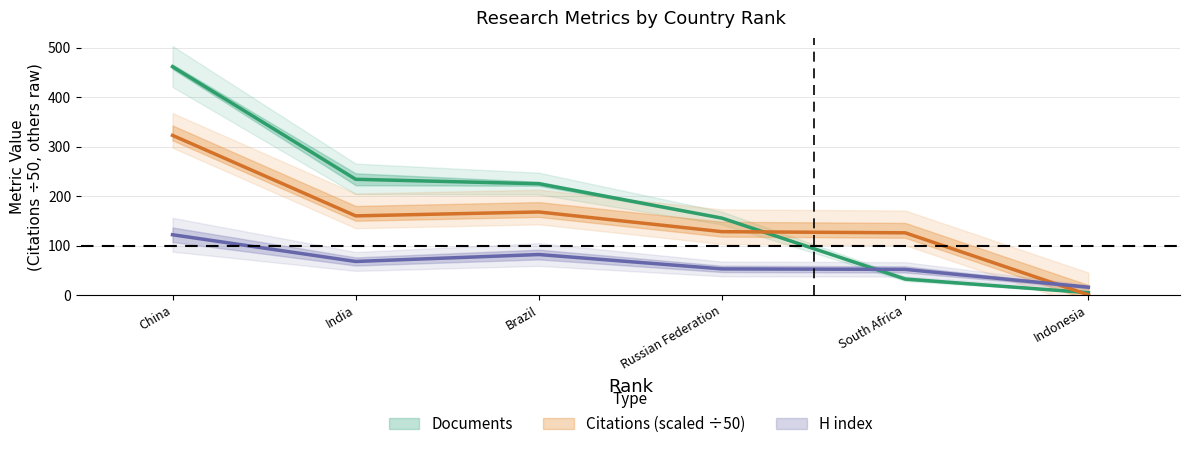

Which series has the widest spread of values?

Documents